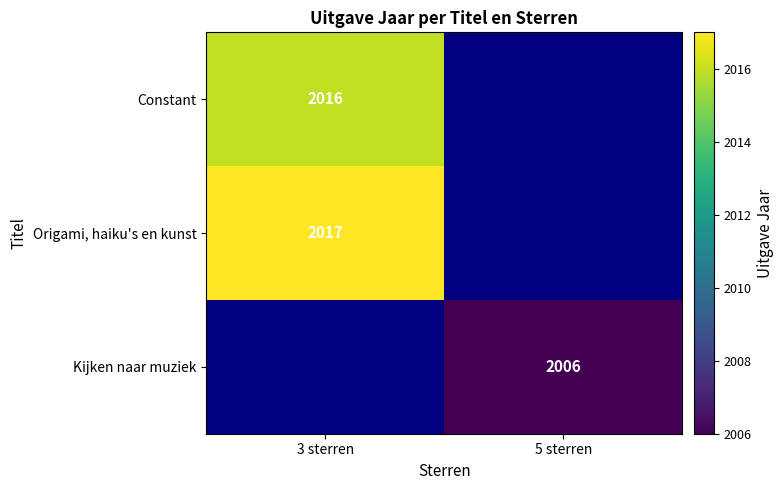

True or false: Origami, haiku's en kunst has a value of 408 at 3 sterren.

False